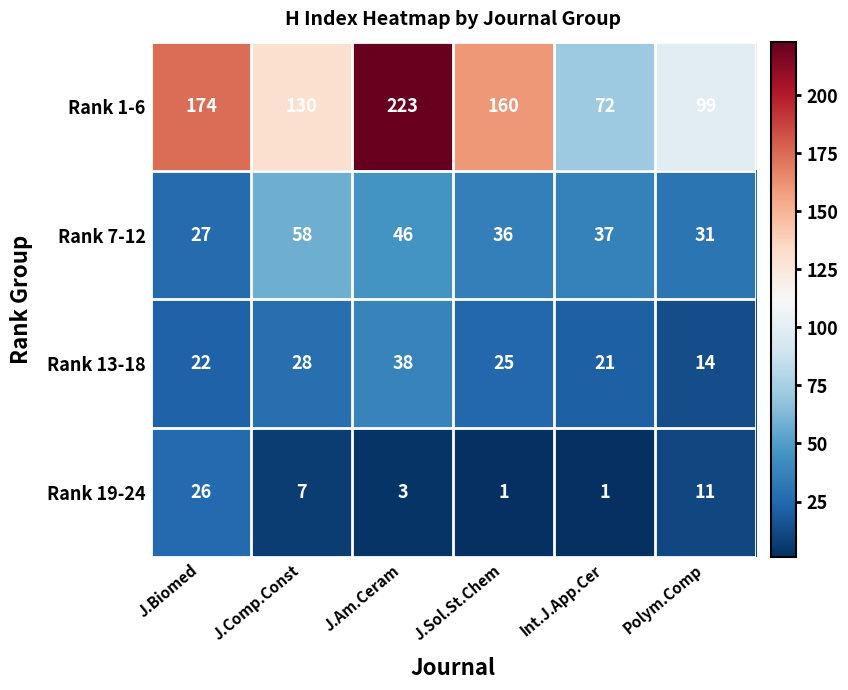

At which label does Rank 1-6 reach its minimum?

Int.J.App.Cer